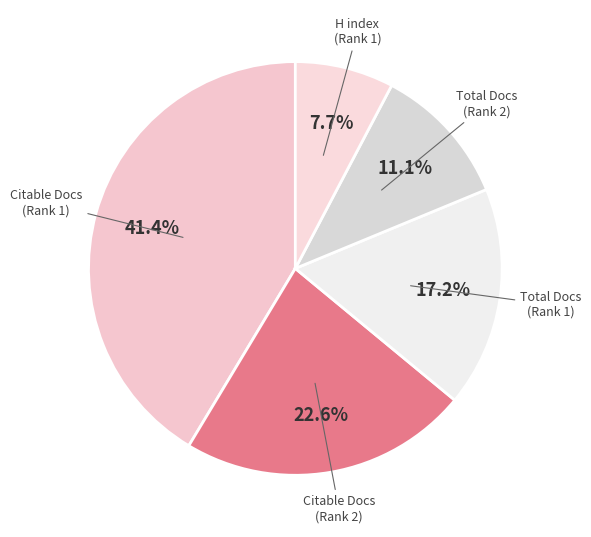

Is there a majority slice in this chart?

No